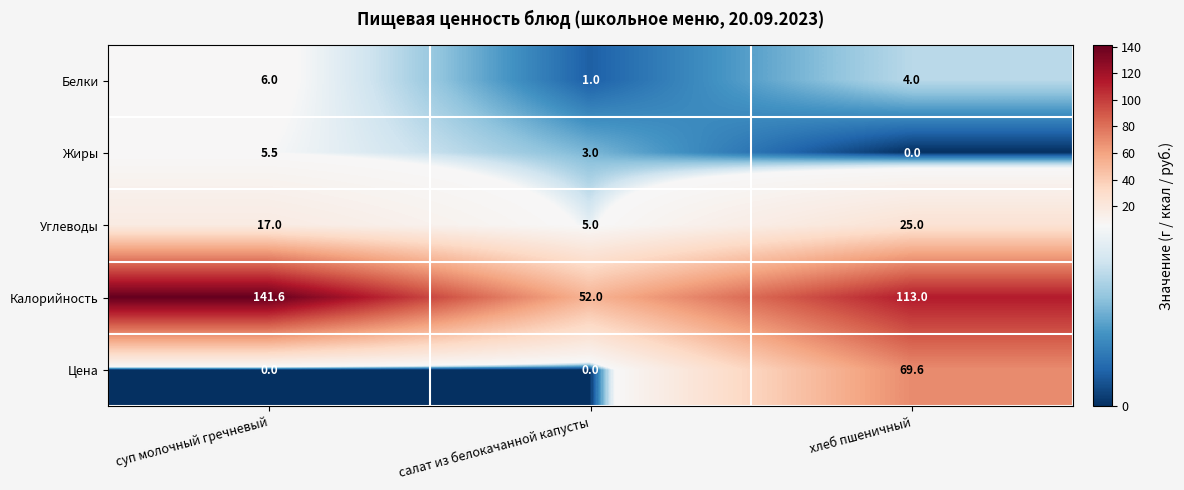

List the labels in order of Белки value, smallest first.

салат из белокачанной капусты, хлеб пшеничный, суп молочный гречневый